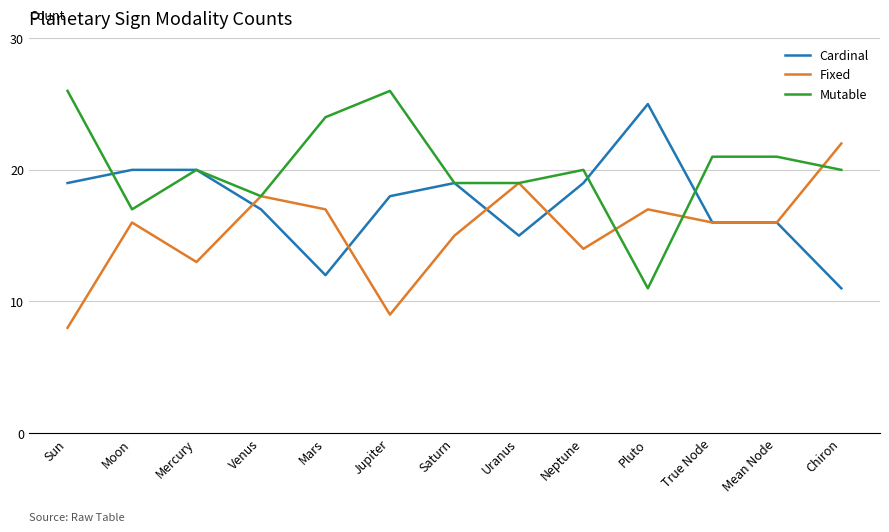

Where is Mutable nearest to the value 18?

Venus